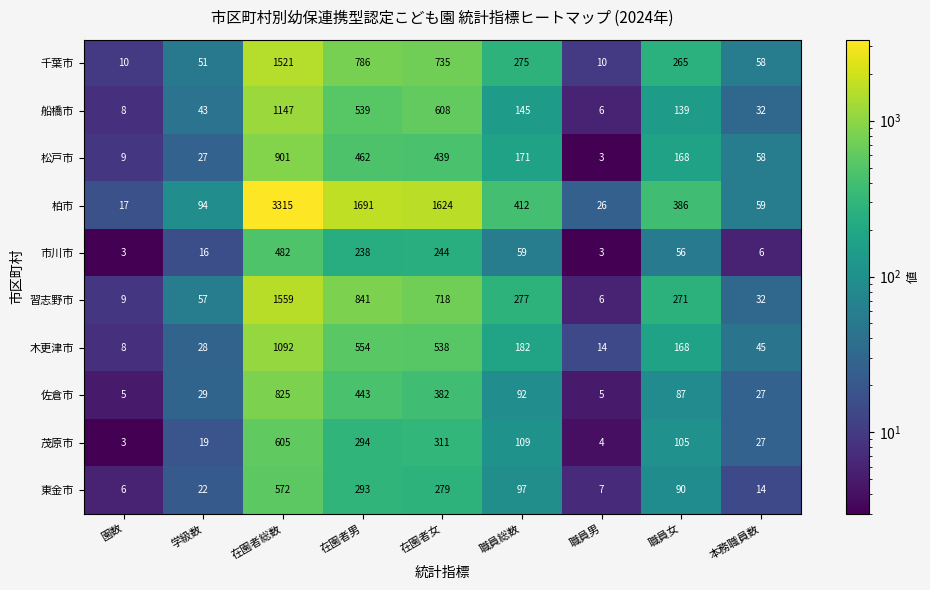

The value of 木更津市 at 在園者総数 is 1092. True or false?

True